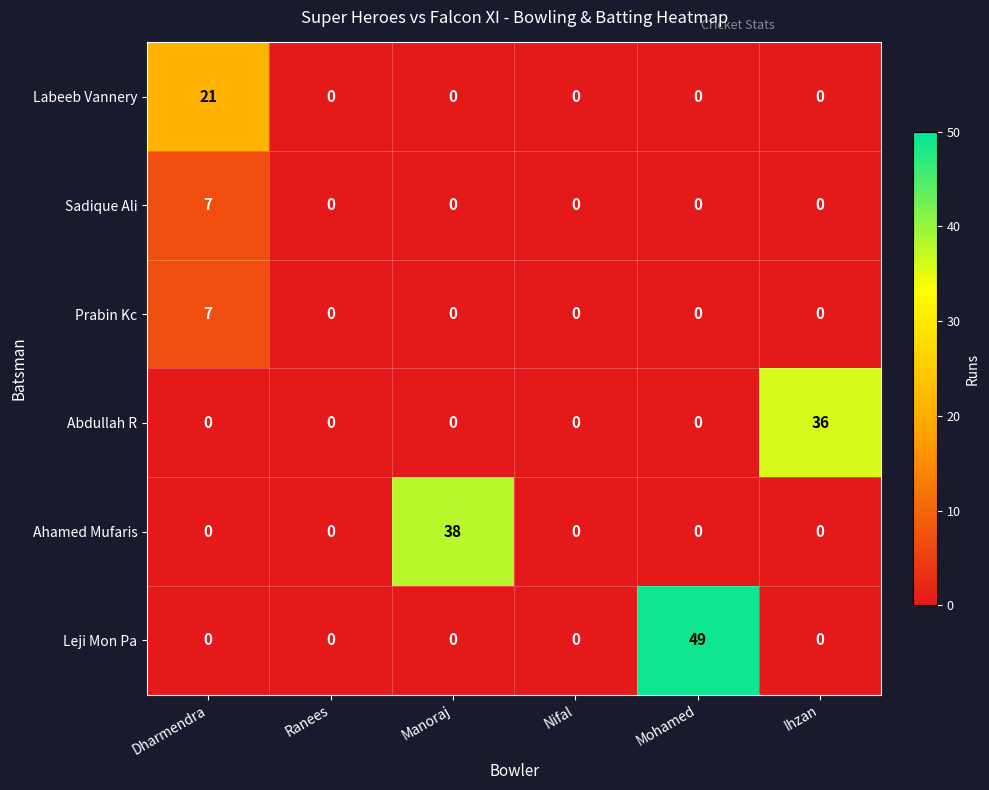

At which category is the sum across all series the highest?

Mohamed